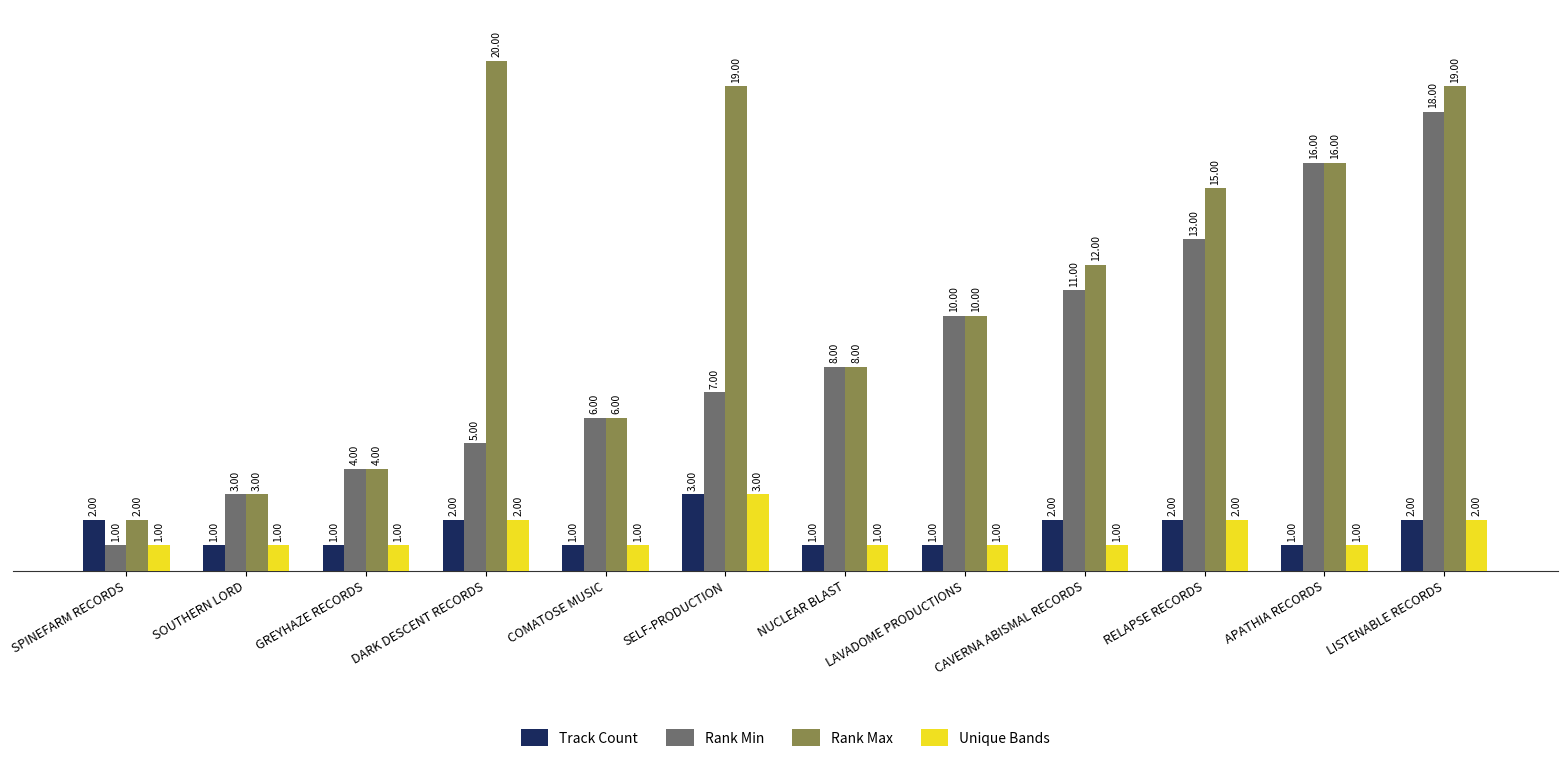

Does the chart contain any negative values?

No